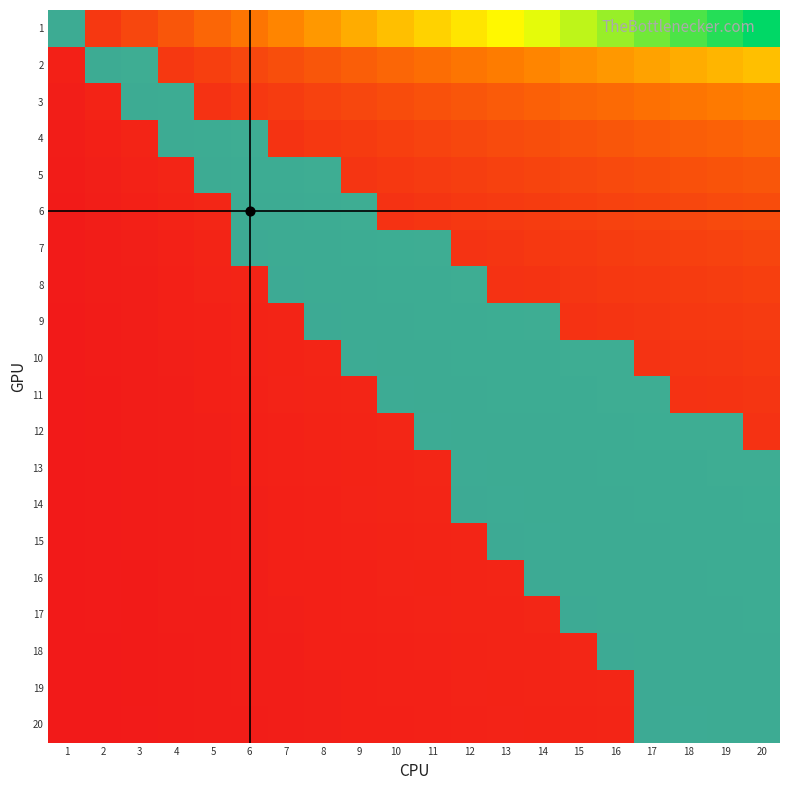

Reading left to right, transcribe all the data shown in this chart.

1: 1=0.1	2=0.1	3=0.1	4=0.2	5=0.2	6=0.3	7=0.3	8=0.4	9=0.5	10=0.5	11=0.6	12=0.6	13=0.7	14=0.7	15=0.8	16=0.8	17=0.8	18=0.9	19=0.9	20=1.0
2: 1=0.0	2=0.1	3=0.1	4=0.1	5=0.1	6=0.1	7=0.2	8=0.2	9=0.2	10=0.2	11=0.3	12=0.3	13=0.3	14=0.3	15=0.4	16=0.4	17=0.4	18=0.5	19=0.5	20=0.5
3: 1=0.0	2=0.0	3=0.1	4=0.1	5=0.1	6=0.1	7=0.1	8=0.1	9=0.1	10=0.2	11=0.2	12=0.2	13=0.2	14=0.2	15=0.2	16=0.3	17=0.3	18=0.3	19=0.3	20=0.3
4: 1=0.0	2=0.0	3=0.0	4=0.1	5=0.1	6=0.1	7=0.1	8=0.1	9=0.1	10=0.1	11=0.1	12=0.1	13=0.2	14=0.2	15=0.2	16=0.2	17=0.2	18=0.2	19=0.2	20=0.2
5: 1=0.0	2=0.0	3=0.0	4=0.0	5=0.1	6=0.1	7=0.1	8=0.1	9=0.1	10=0.1	11=0.1	12=0.1	13=0.1	14=0.1	15=0.1	16=0.2	17=0.2	18=0.2	19=0.2	20=0.2
6: 1=0.0	2=0.0	3=0.0	4=0.0	5=0.0	6=0.1	7=0.1	8=0.1	9=0.1	10=0.1	11=0.1	12=0.1	13=0.1	14=0.1	15=0.1	16=0.1	17=0.1	18=0.1	19=0.2	20=0.2
7: 1=0.0	2=0.0	3=0.0	4=0.0	5=0.0	6=0.0	7=0.1	8=0.1	9=0.1	10=0.1	11=0.1	12=0.1	13=0.1	14=0.1	15=0.1	16=0.1	17=0.1	18=0.1	19=0.1	20=0.1
8: 1=0.0	2=0.0	3=0.0	4=0.0	5=0.0	6=0.0	7=0.0	8=0.1	9=0.1	10=0.1	11=0.1	12=0.1	13=0.1	14=0.1	15=0.1	16=0.1	17=0.1	18=0.1	19=0.1	20=0.1
9: 1=0.0	2=0.0	3=0.0	4=0.0	5=0.0	6=0.0	7=0.0	8=0.0	9=0.1	10=0.1	11=0.1	12=0.1	13=0.1	14=0.1	15=0.1	16=0.1	17=0.1	18=0.1	19=0.1	20=0.1
10: 1=0.0	2=0.0	3=0.0	4=0.0	5=0.0	6=0.0	7=0.0	8=0.0	9=0.0	10=0.1	11=0.1	12=0.1	13=0.1	14=0.1	15=0.1	16=0.1	17=0.1	18=0.1	19=0.1	20=0.1
11: 1=0.0	2=0.0	3=0.0	4=0.0	5=0.0	6=0.0	7=0.0	8=0.0	9=0.0	10=0.0	11=0.1	12=0.1	13=0.1	14=0.1	15=0.1	16=0.1	17=0.1	18=0.1	19=0.1	20=0.1
12: 1=0.0	2=0.0	3=0.0	4=0.0	5=0.0	6=0.0	7=0.0	8=0.0	9=0.0	10=0.0	11=0.0	12=0.1	13=0.1	14=0.1	15=0.1	16=0.1	17=0.1	18=0.1	19=0.1	20=0.1
13: 1=0.0	2=0.0	3=0.0	4=0.0	5=0.0	6=0.0	7=0.0	8=0.0	9=0.0	10=0.0	11=0.0	12=0.0	13=0.1	14=0.1	15=0.1	16=0.1	17=0.1	18=0.1	19=0.1	20=0.1
14: 1=0.0	2=0.0	3=0.0	4=0.0	5=0.0	6=0.0	7=0.0	8=0.0	9=0.0	10=0.0	11=0.0	12=0.0	13=0.0	14=0.1	15=0.1	16=0.1	17=0.1	18=0.1	19=0.1	20=0.1
15: 1=0.0	2=0.0	3=0.0	4=0.0	5=0.0	6=0.0	7=0.0	8=0.0	9=0.0	10=0.0	11=0.0	12=0.0	13=0.0	14=0.0	15=0.1	16=0.1	17=0.1	18=0.1	19=0.1	20=0.1
16: 1=0.0	2=0.0	3=0.0	4=0.0	5=0.0	6=0.0	7=0.0	8=0.0	9=0.0	10=0.0	11=0.0	12=0.0	13=0.0	14=0.0	15=0.0	16=0.1	17=0.1	18=0.1	19=0.1	20=0.1
17: 1=0.0	2=0.0	3=0.0	4=0.0	5=0.0	6=0.0	7=0.0	8=0.0	9=0.0	10=0.0	11=0.0	12=0.0	13=0.0	14=0.0	15=0.0	16=0.0	17=0.1	18=0.1	19=0.1	20=0.1
18: 1=0.0	2=0.0	3=0.0	4=0.0	5=0.0	6=0.0	7=0.0	8=0.0	9=0.0	10=0.0	11=0.0	12=0.0	13=0.0	14=0.0	15=0.0	16=0.0	17=0.0	18=0.1	19=0.1	20=0.1
19: 1=0.0	2=0.0	3=0.0	4=0.0	5=0.0	6=0.0	7=0.0	8=0.0	9=0.0	10=0.0	11=0.0	12=0.0	13=0.0	14=0.0	15=0.0	16=0.0	17=0.0	18=0.0	19=0.1	20=0.1
20: 1=0.0	2=0.0	3=0.0	4=0.0	5=0.0	6=0.0	7=0.0	8=0.0	9=0.0	10=0.0	11=0.0	12=0.0	13=0.0	14=0.0	15=0.0	16=0.0	17=0.0	18=0.0	19=0.0	20=0.1